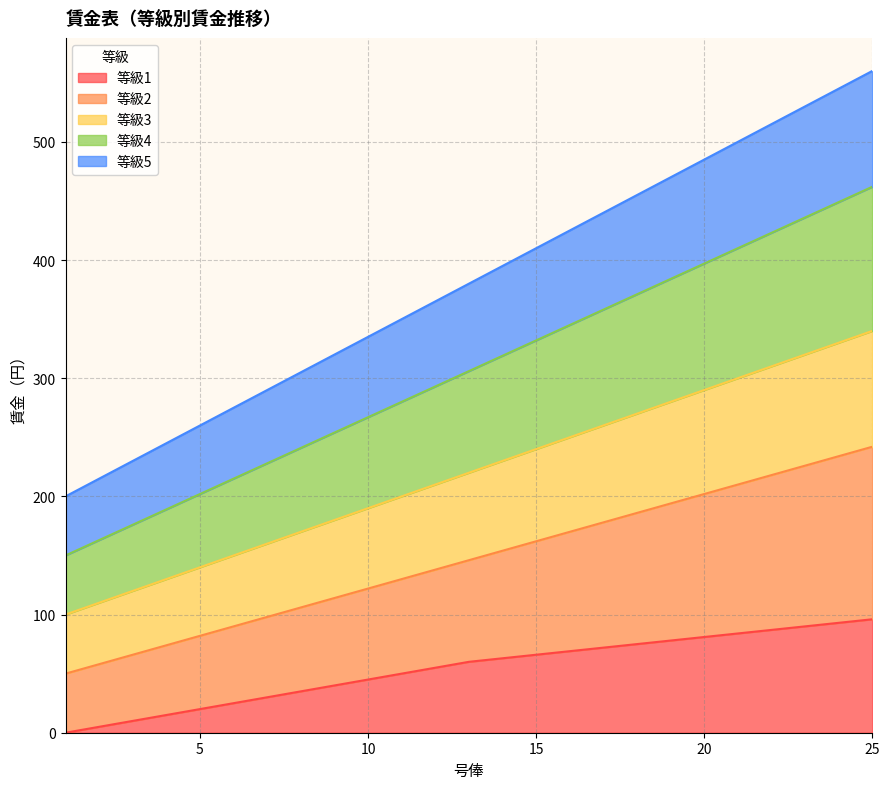

Rank the series at 7 from lowest to highest value.

等級1, 等級2, 等級3, 等級4, 等級5